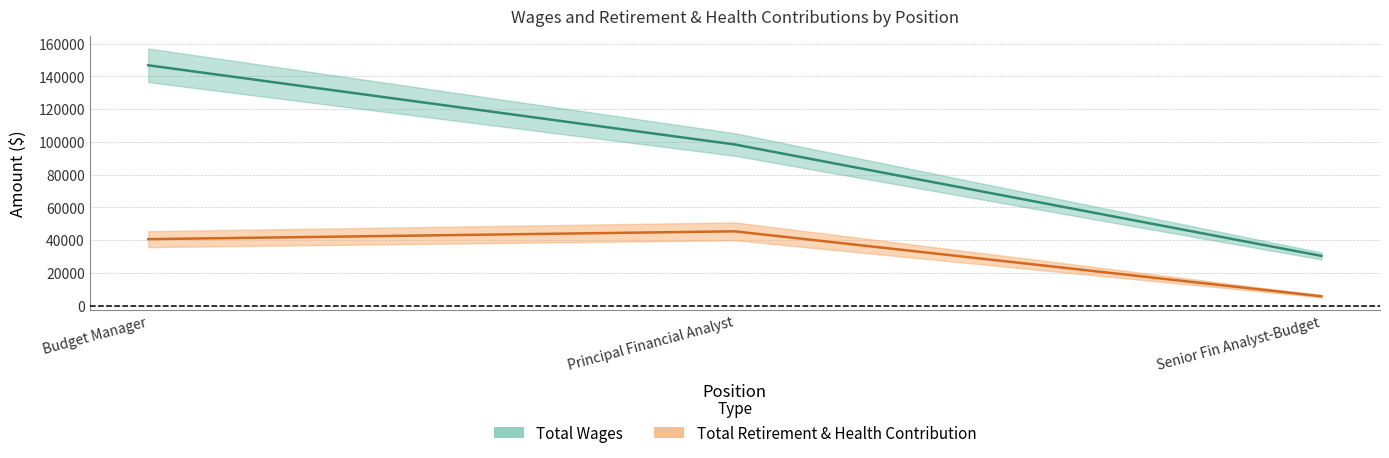

What is the average value of the Total Wages series?

91797